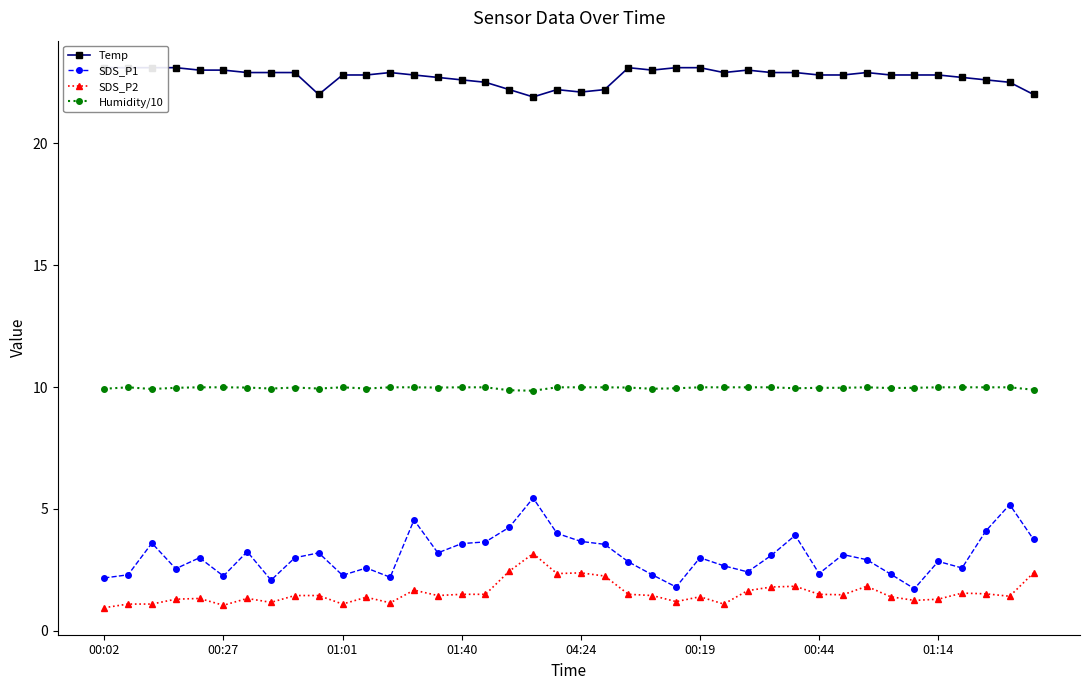

True or false: SDS_P1 and Temp intersect in this chart.

False